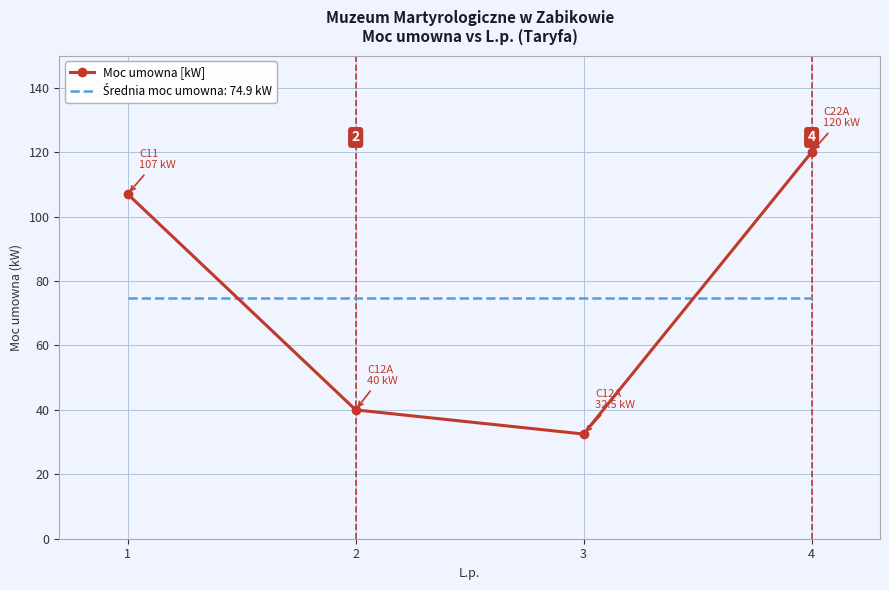

List the labels in order of Moc umowna [kW] value, smallest first.

3, 2, 1, 4